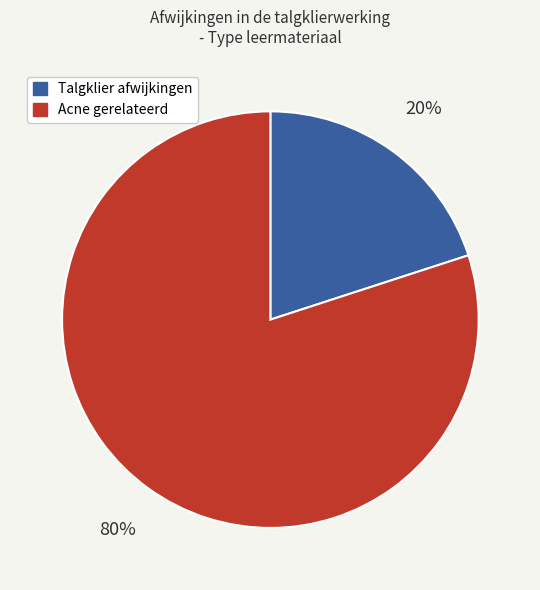

How many slices are in this pie chart?

2